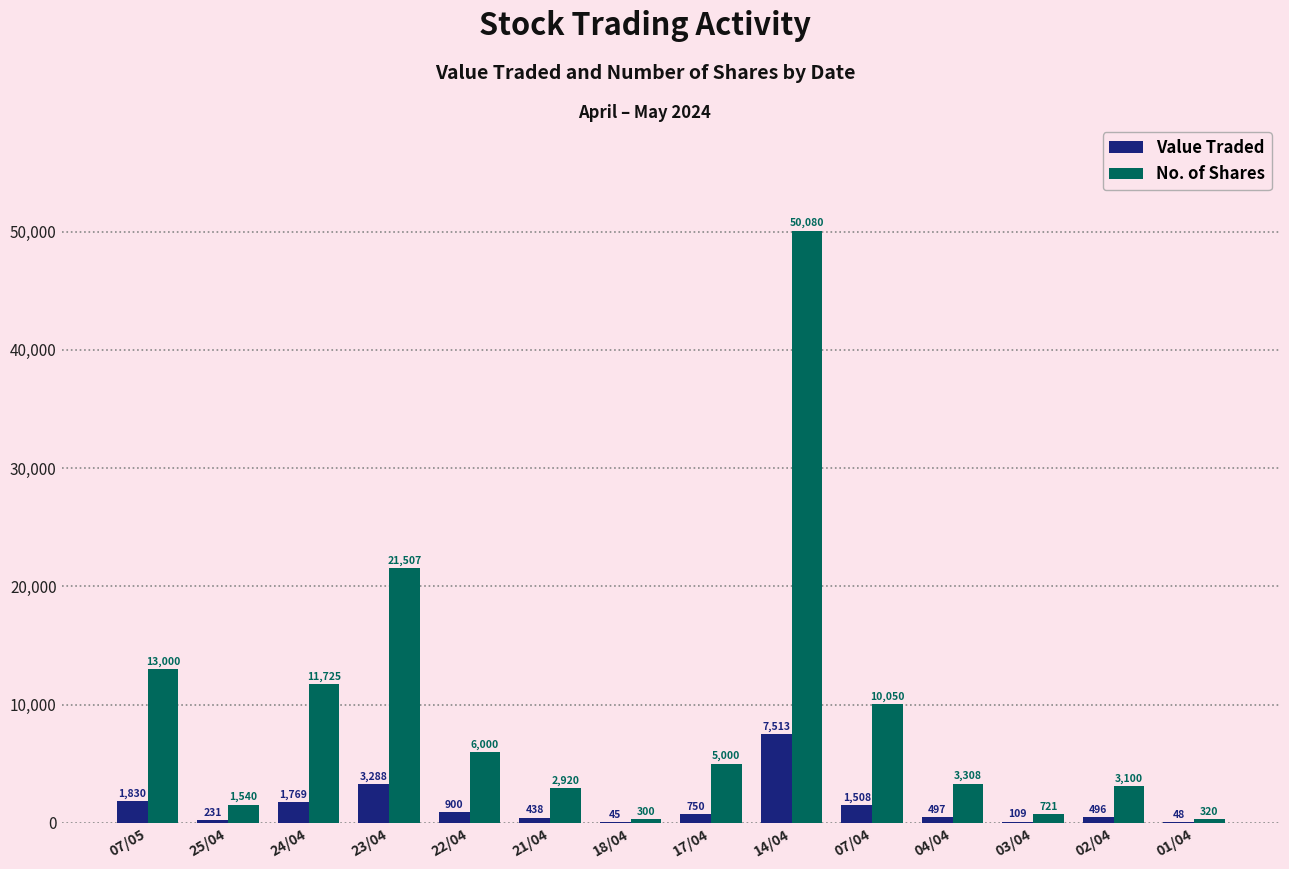

What are all the series names shown in the legend?

Value Traded, No. of Shares